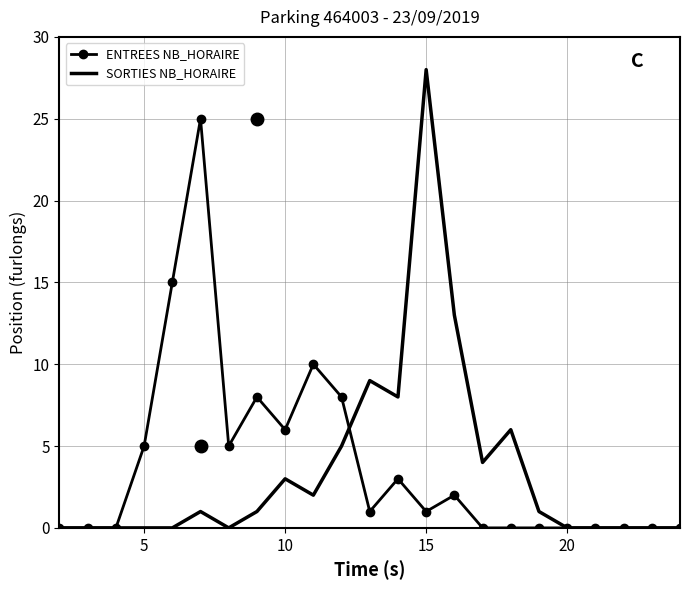

Reading left to right, transcribe all the data shown in this chart.

ENTREES NB_HORAIRE: 0	0	0	5	15	25	5	8	6	10	8	1	3	1	2	0	0	0	0	0	0	0	0
SORTIES NB_HORAIRE: 0	0	0	0	0	1	0	1	3	2	5	9	8	28	13	4	6	1	0	0	0	0	0